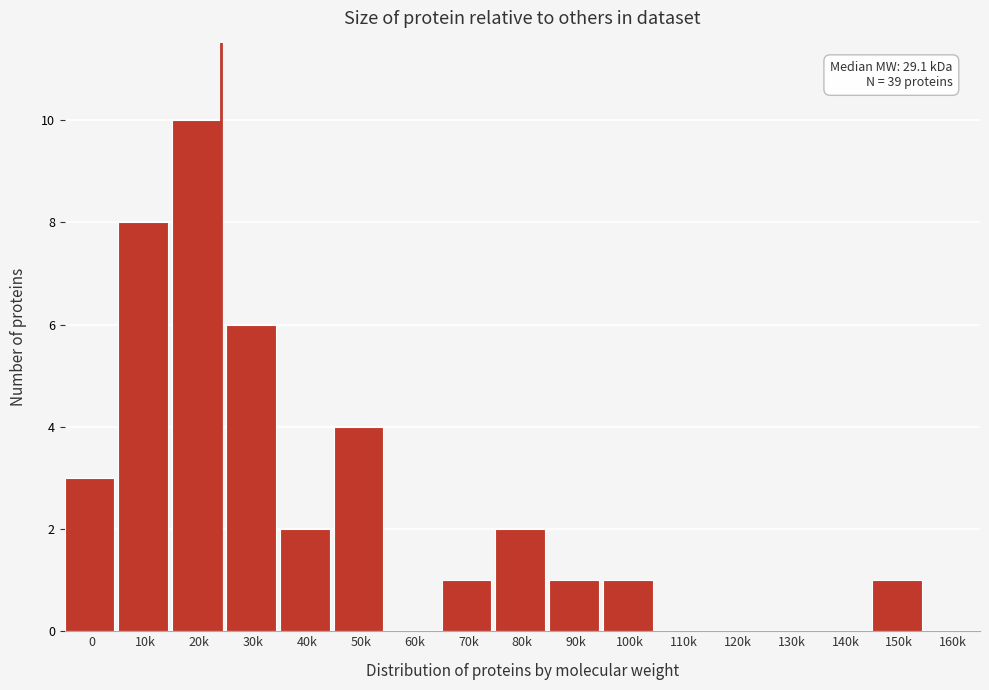

Reading right to left, list all the values displayed in this chart.

160k=0	150k=1	140k=0	130k=0	120k=0	110k=0	100k=1	90k=1	80k=2	70k=1	60k=0	50k=4	40k=2	30k=6	20k=10	10k=8	0=3